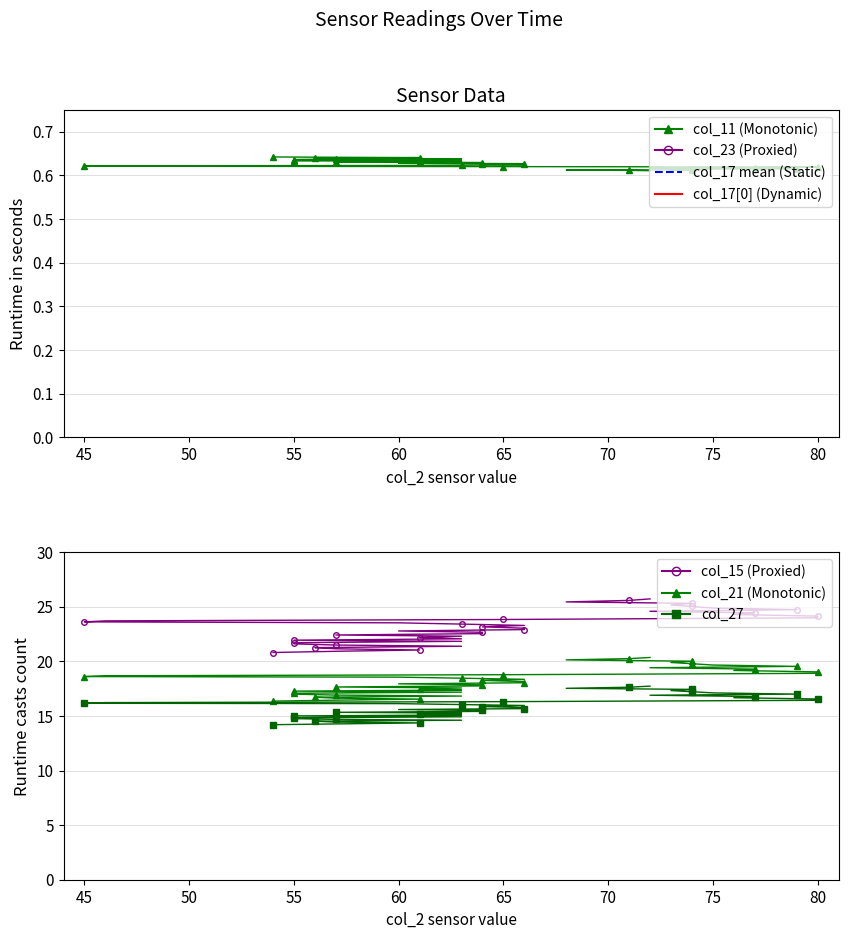

How many lines are shown in the chart?

5